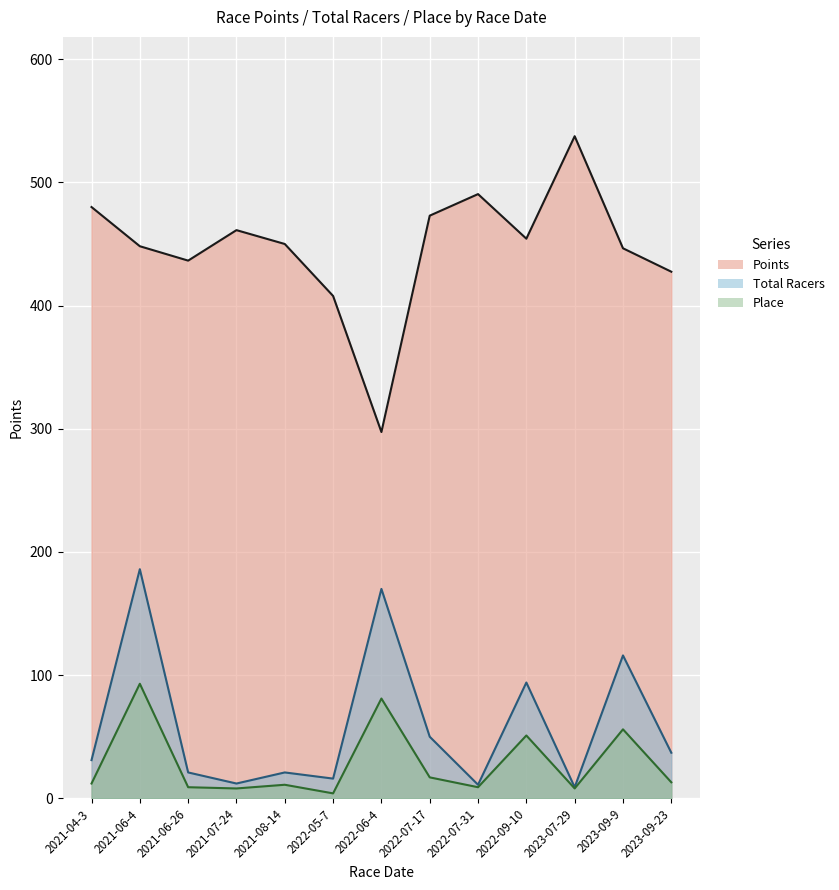

The Points series shows 730.7 at 2021-07-24. True or false?

False